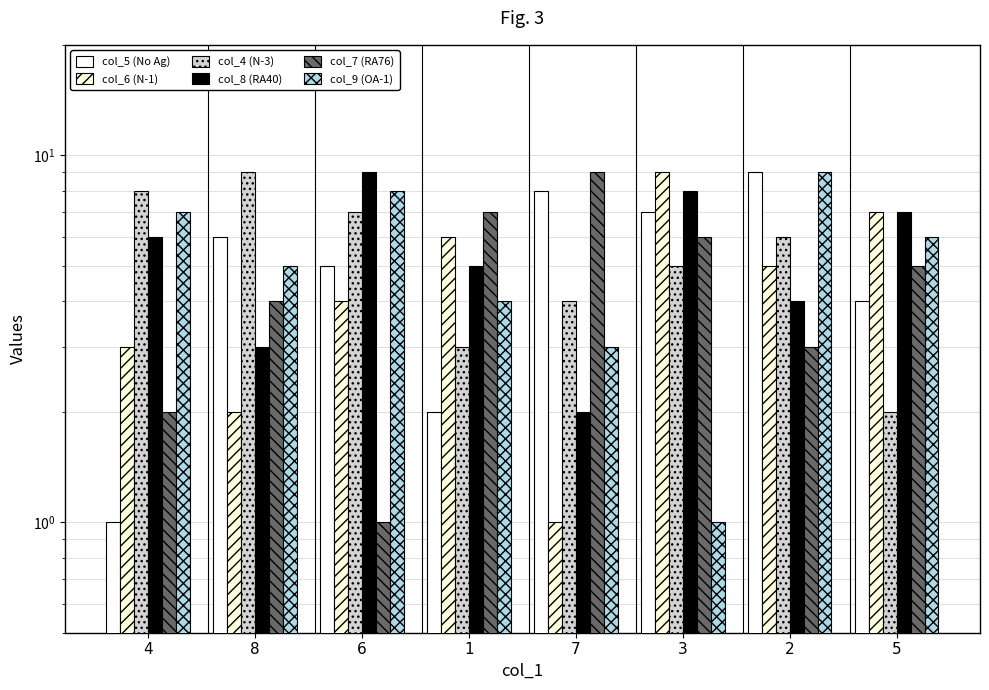

What is the maximum value shown in the chart?

9